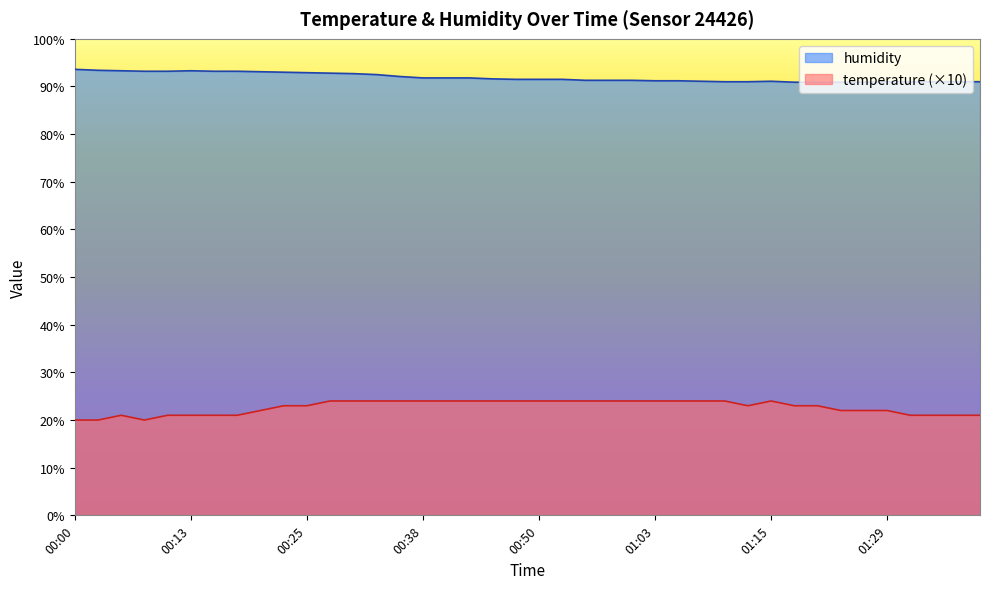

What is the minimum value for humidity?

90.9